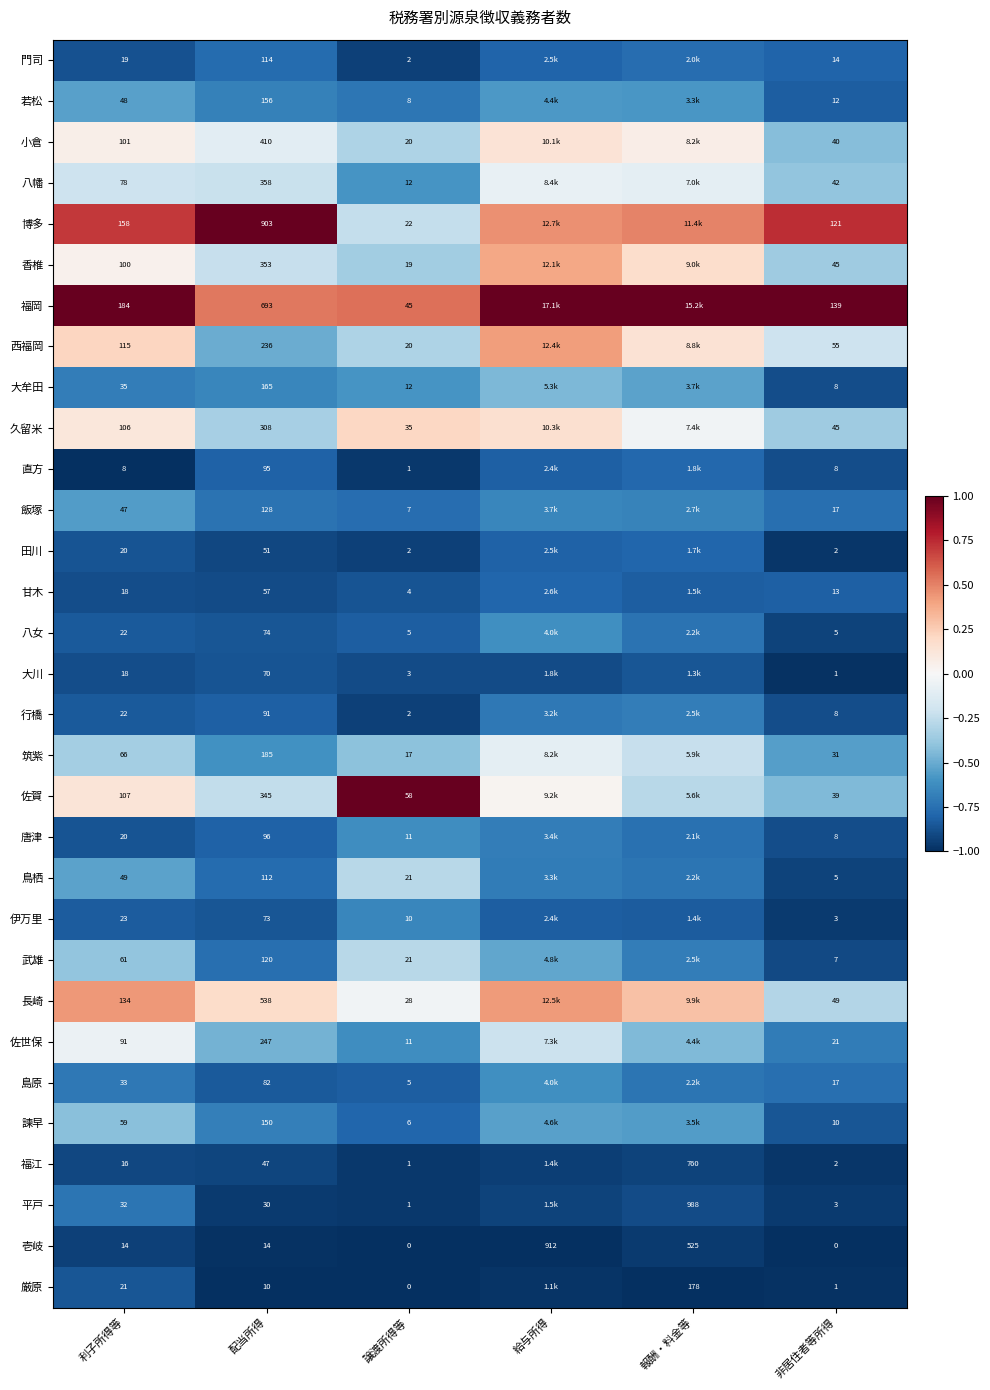

Is the value of 飯塚 at 利子所得等 greater than the value of 平戸 at 配当所得?

Yes